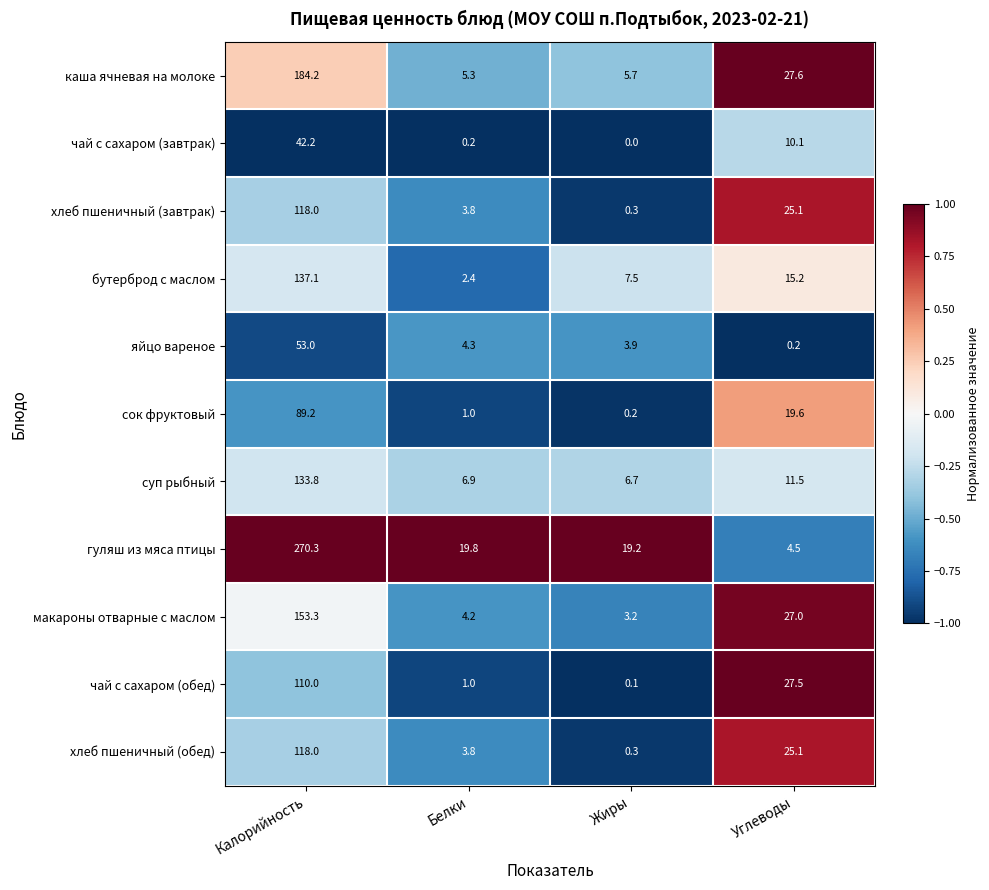

Which series has the largest total across all categories?

гуляш из мяса птицы